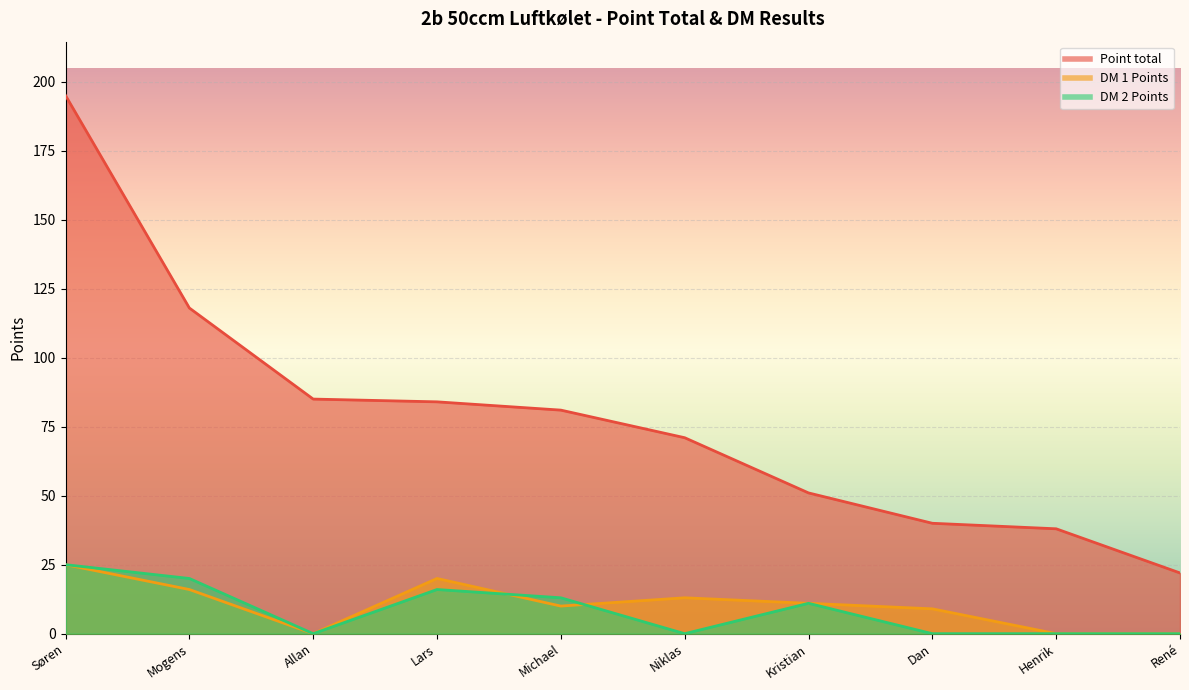

How many values in the DM 2 Points series are below 11?

5